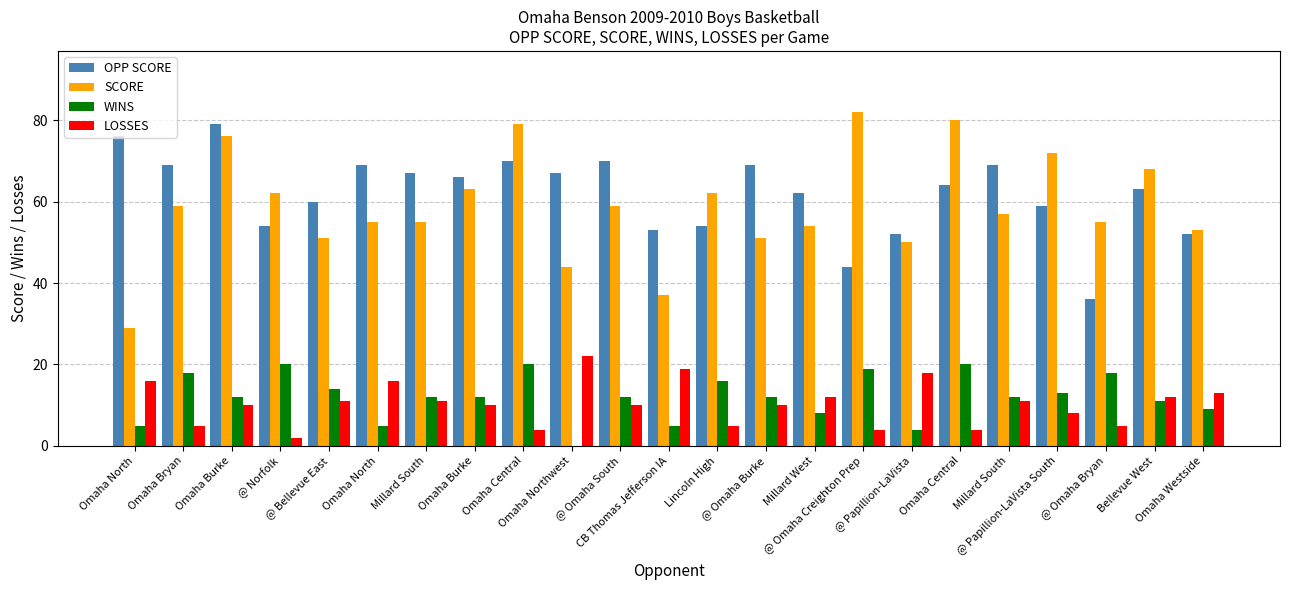

What is the greatest value displayed?

82